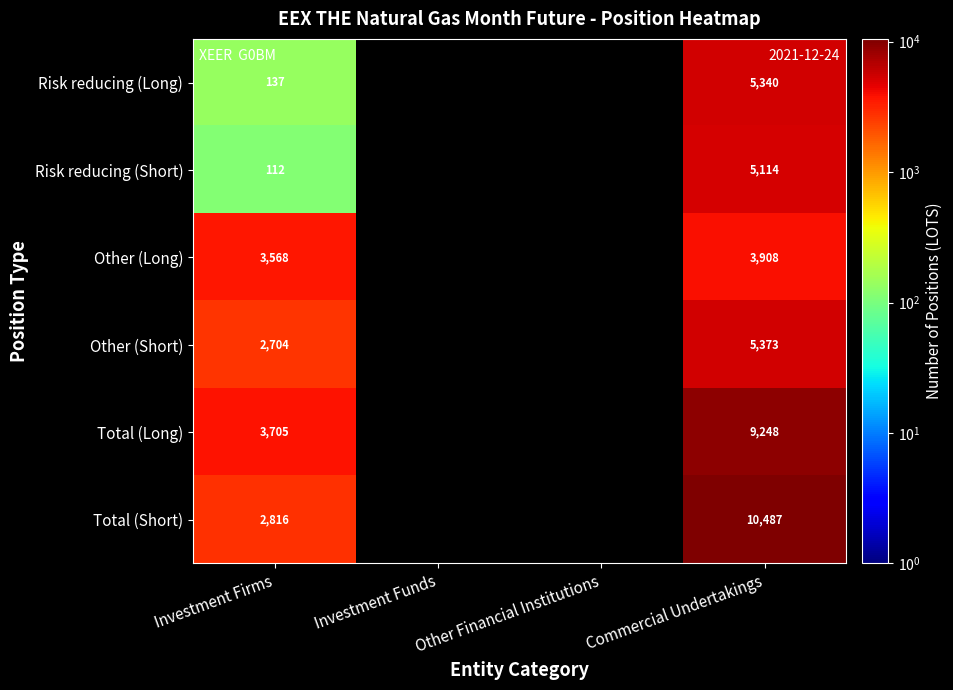

Is it true that Risk reducing (Short) equals 1113 at Commercial Undertakings?

False